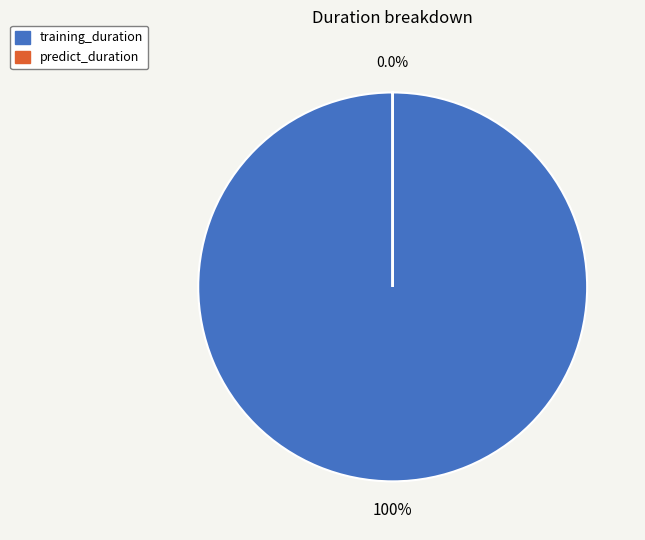

Is there any slice that represents more than half of the pie?

Yes